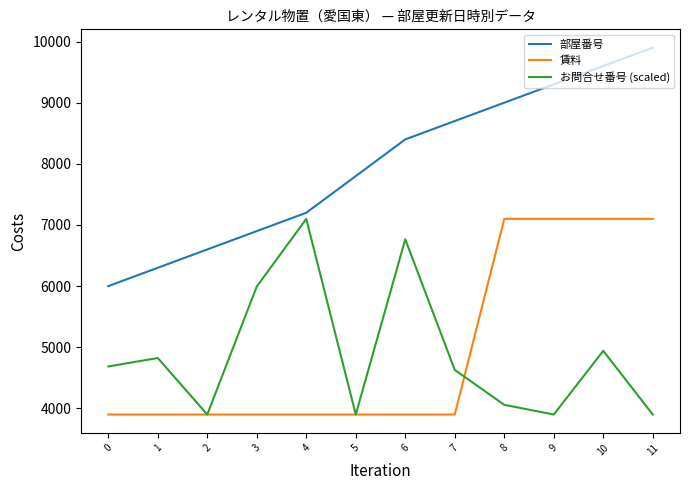

Which series has the widest spread of values?

部屋番号